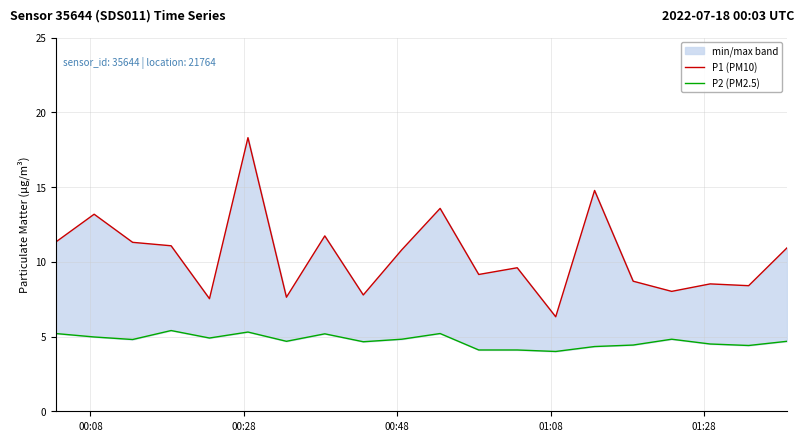

How many values in the P1 (PM10) series exceed 10?

10